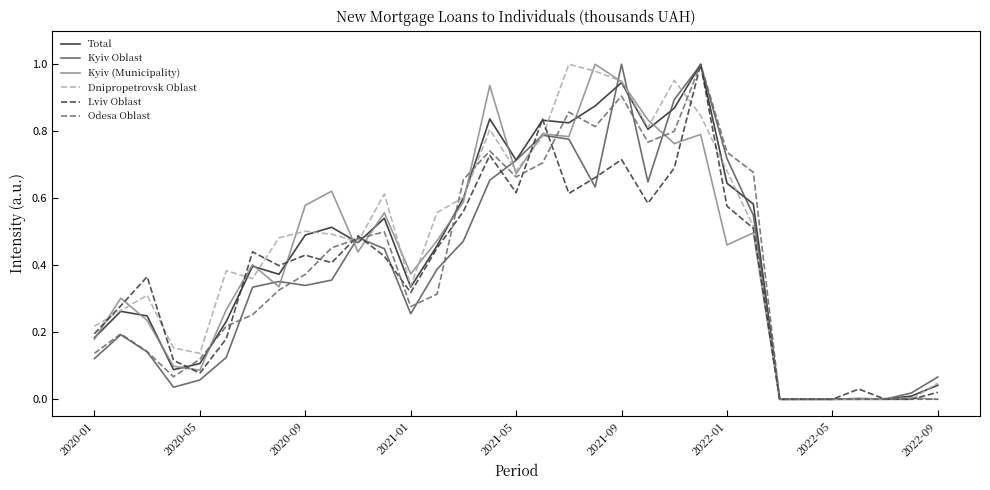

What are all the series names shown in the legend?

Total, Kyiv Oblast, Kyiv (Municipality), Dnipropetrovsk Oblast, Lviv Oblast, Odesa Oblast